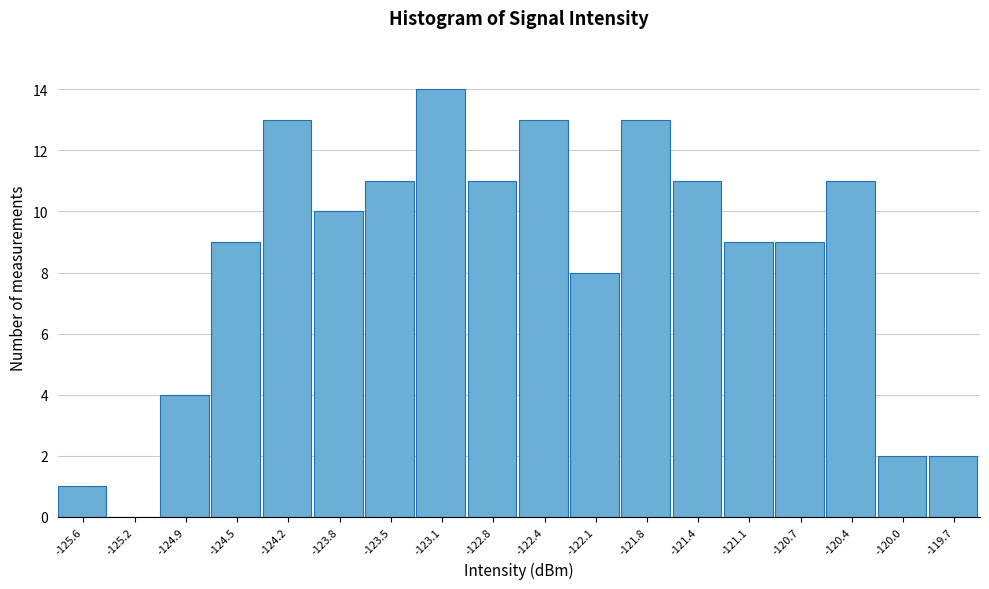

Reading left to right, list every bar in this chart as the range it spans on the x-axis followed by its height. Neither the bar edges nor the heights are printed on the chart, so give them approximately, as read against the axes.

-125.75 to -125.40: 1
-125.40 to -125.05: 0
-125.05 to -124.70: 4
-124.70 to -124.35: 9
-124.35 to -124.00: 13
-124.00 to -123.65: 10
-123.65 to -123.30: 11
-123.30 to -122.95: 14
-122.95 to -122.60: 11
-122.60 to -122.25: 13
-122.25 to -121.95: 8
-121.95 to -121.60: 13
-121.60 to -121.25: 11
-121.25 to -120.90: 9
-120.90 to -120.55: 9
-120.55 to -120.20: 11
-120.20 to -119.85: 2
-119.85 to -119.50: 2